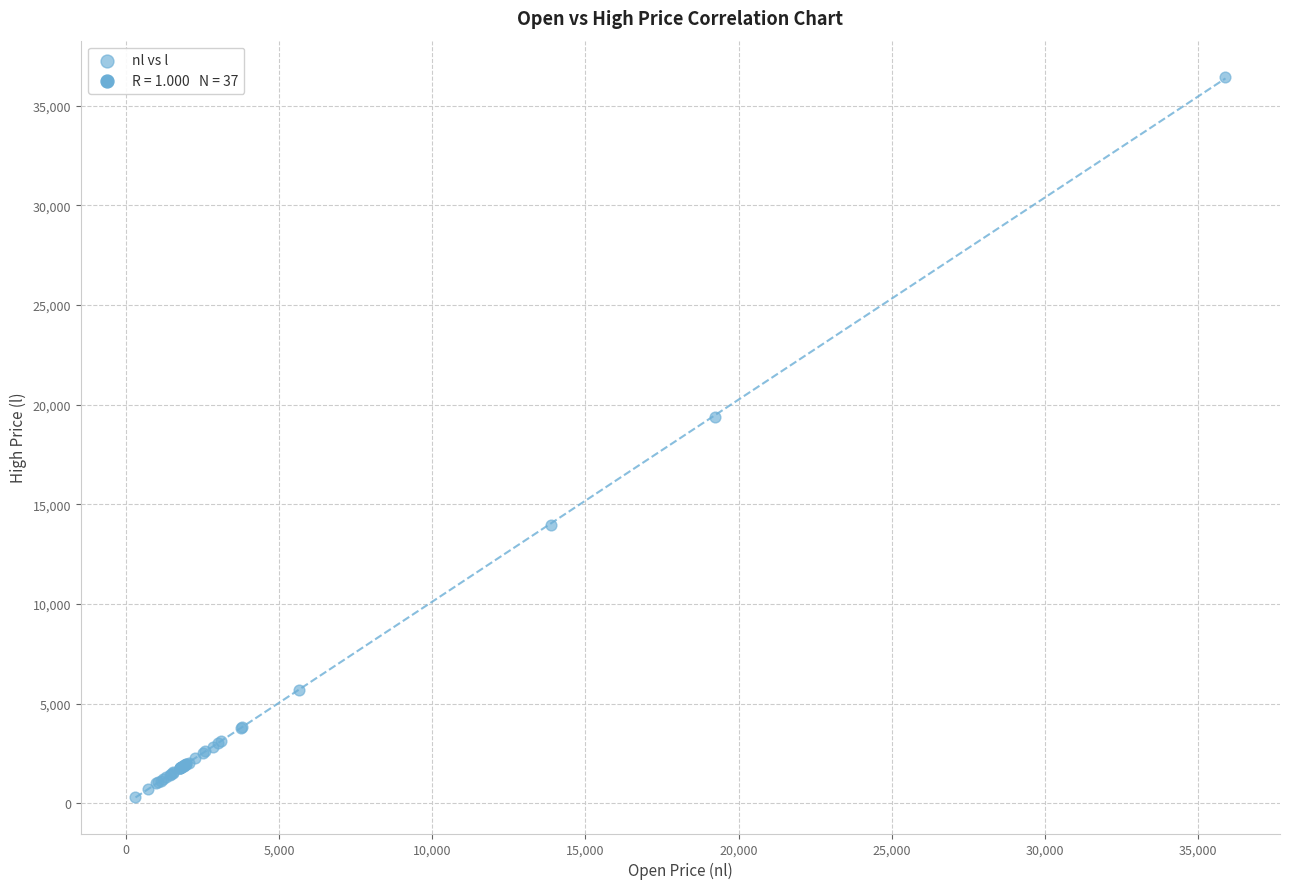

What Y value in the scatter plot is closest to 18384?

19381.1